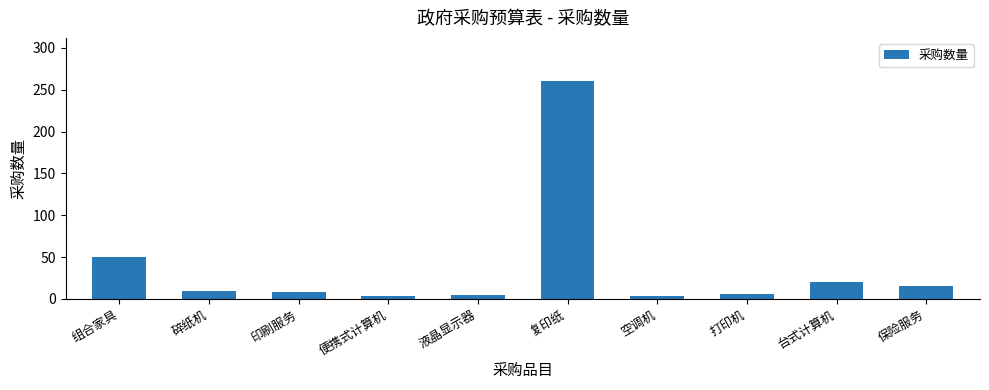

What is the label of the 2nd bar from the right?

台式计算机